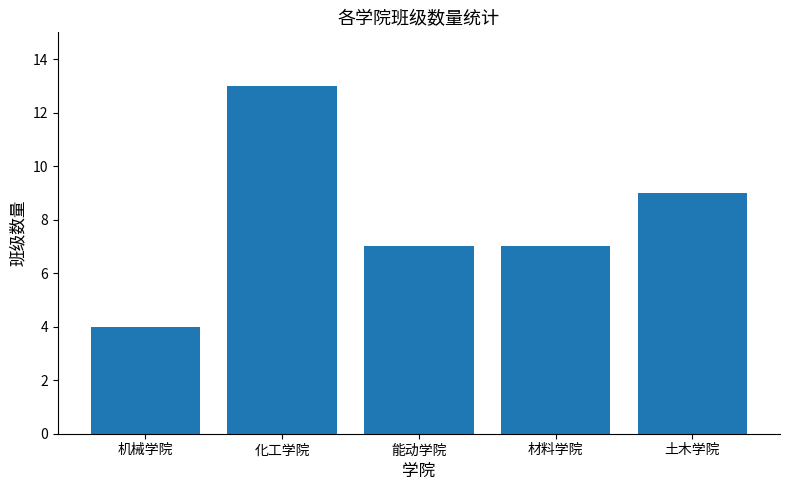

What is the change in value from 机械学院 to 土木学院?

+5